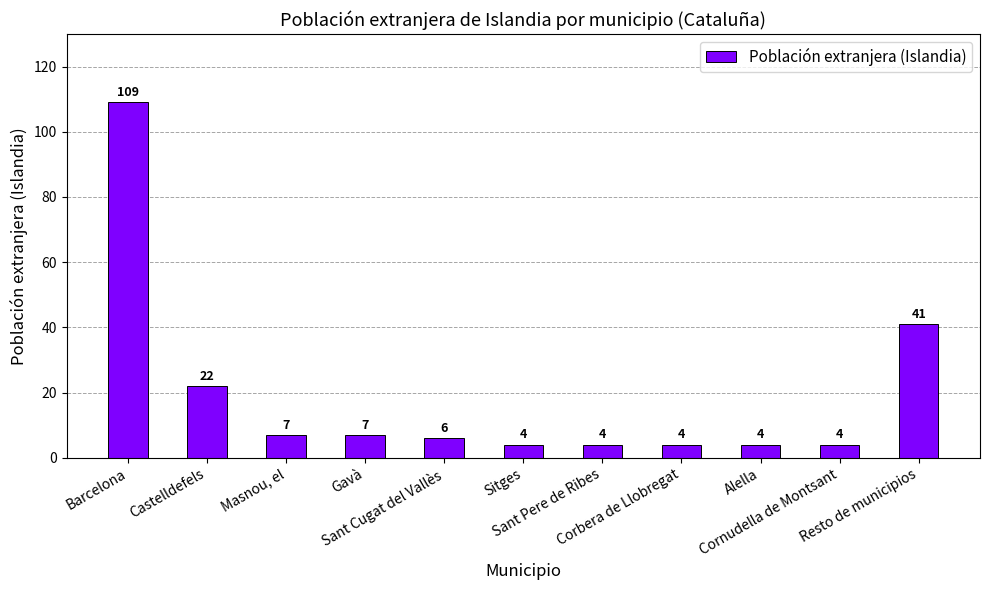

What is the minimum value shown in the chart?

4